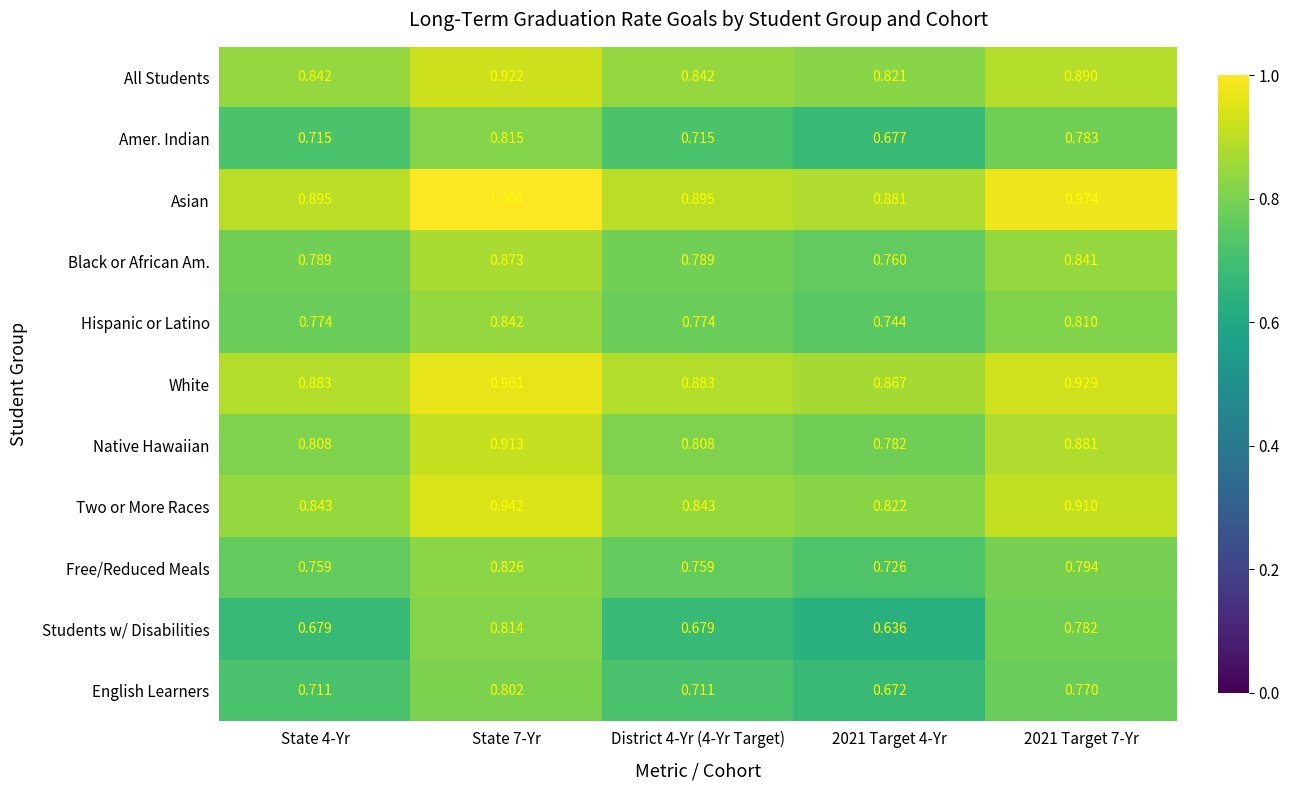

Which series has the largest total across all categories?

Asian